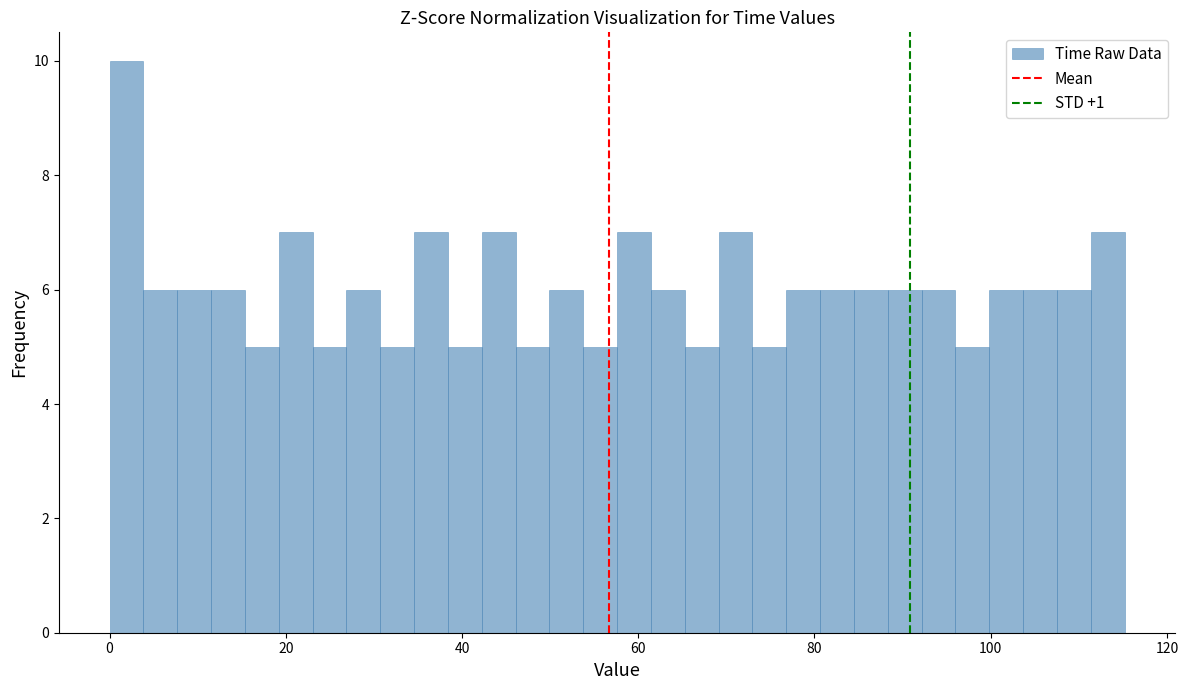

Read against the x-axis, roughly where is the centre of the tallest bar?

2